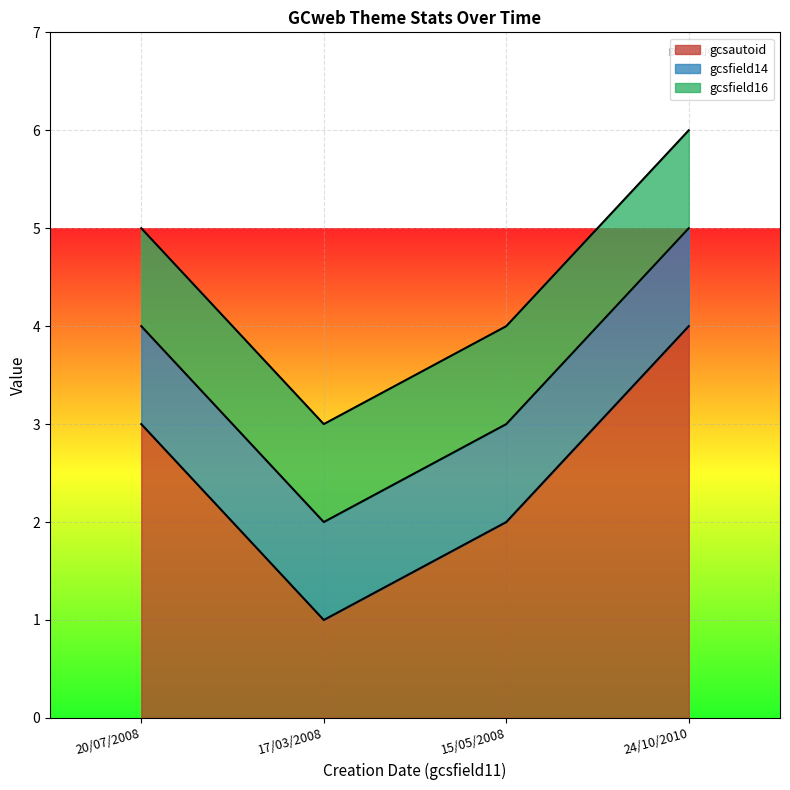

Where is gcsautoid nearest to the value 2?

15/05/2008